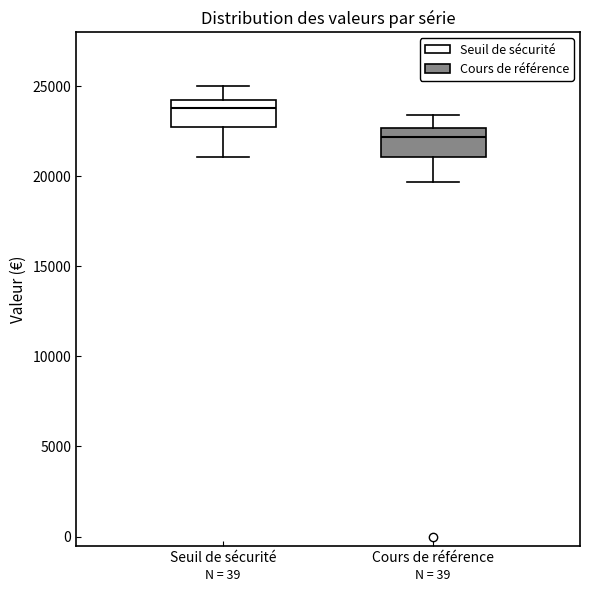

Which box has the highest median line?

Seuil de sécurité